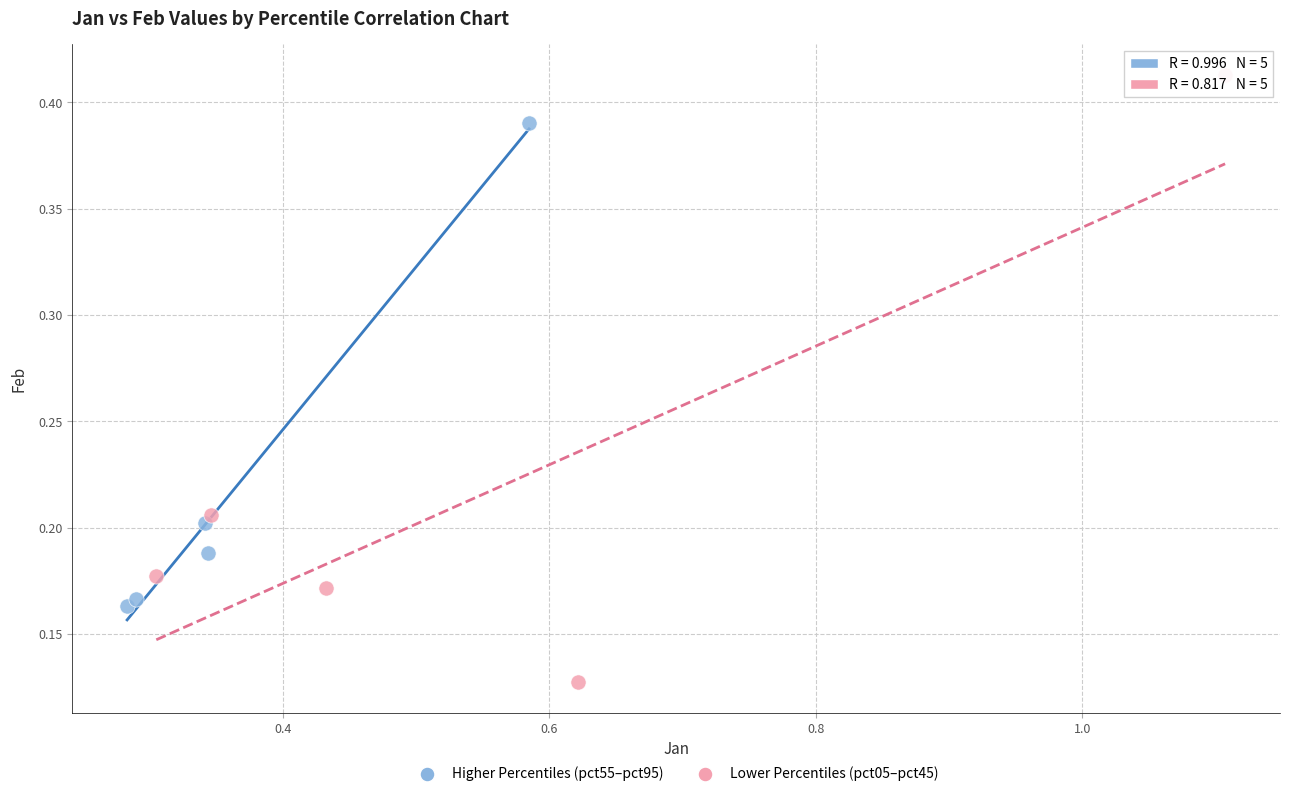

Which series reaches the minimum Y coordinate?

Lower Percentiles (pct05–pct45)